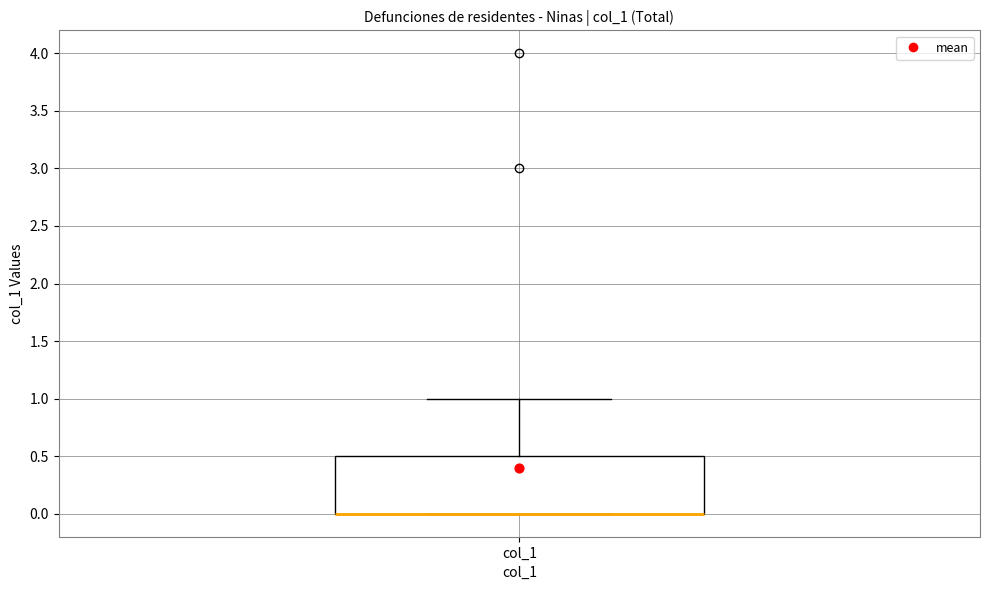

Where is the lower edge of the box for col_1 on the y-axis? The values are not printed on the chart, so give them approximately, as read against the axis.

0.0